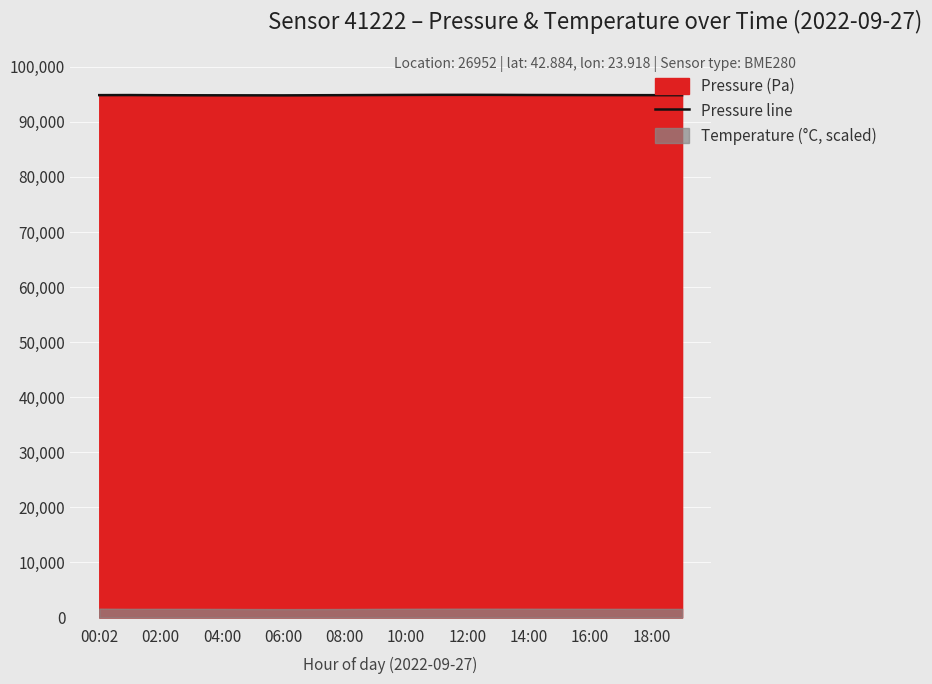

The Pressure line series shows 94810.0 at 06:00. True or false?

True